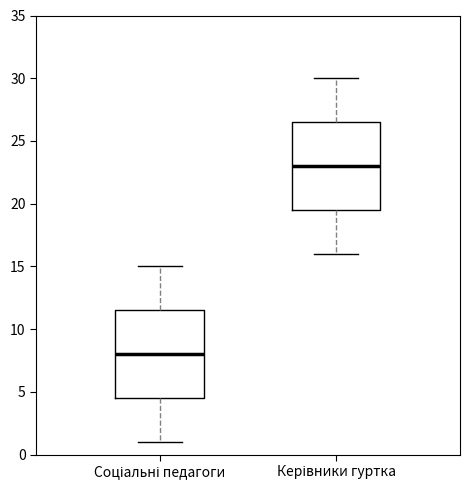

Which box's median line is the highest?

Керівники гуртка